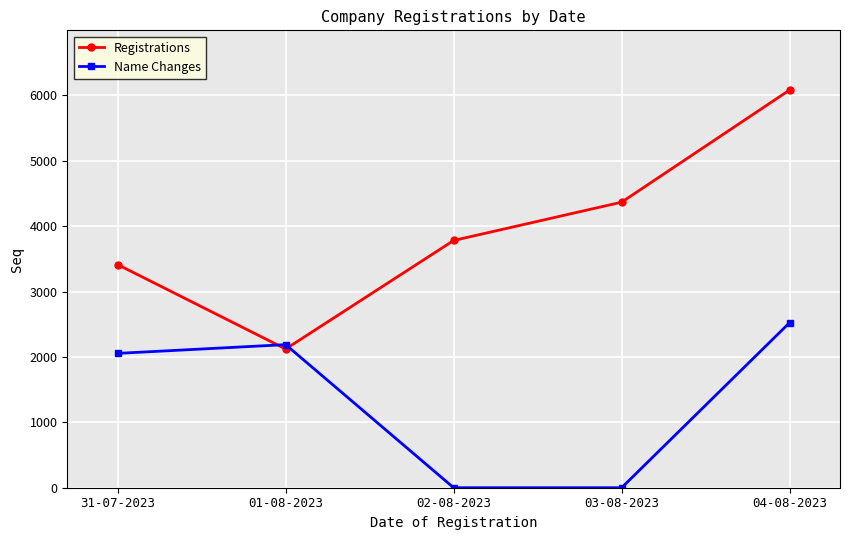

What is the difference between the Registrations values at 04-08-2023 and 02-08-2023?

2302